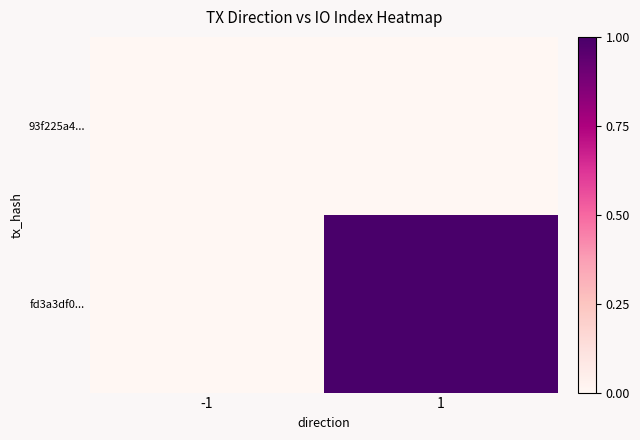

Which series changed the most between -1 and 1?

fd3a3df0...